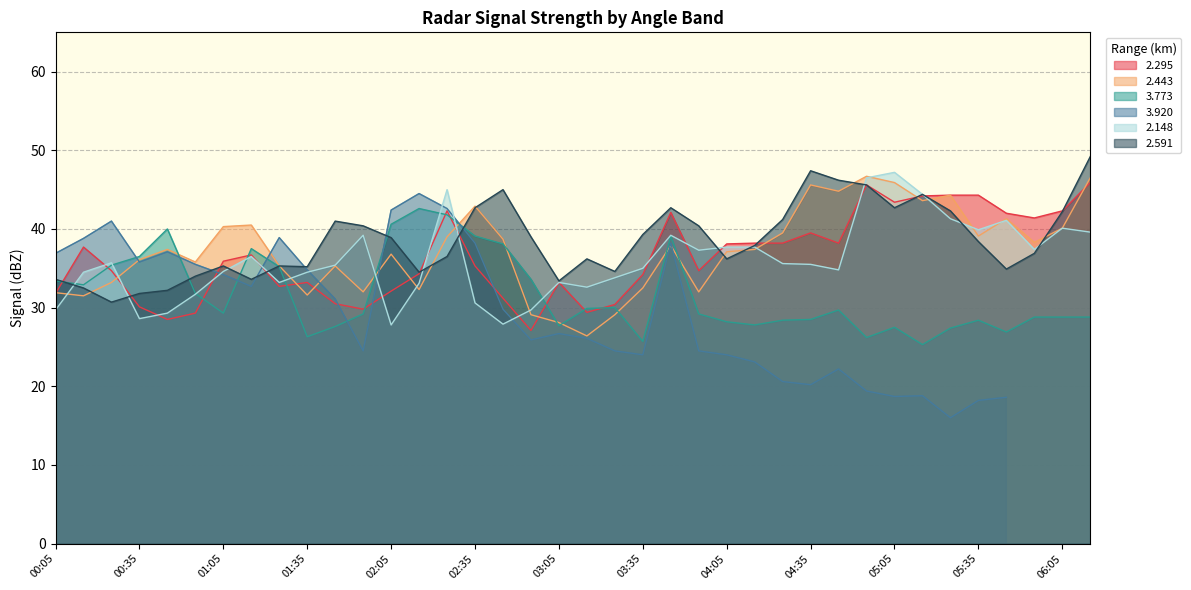

The value of 2.148 at 03:35 is 58.7. True or false?

False